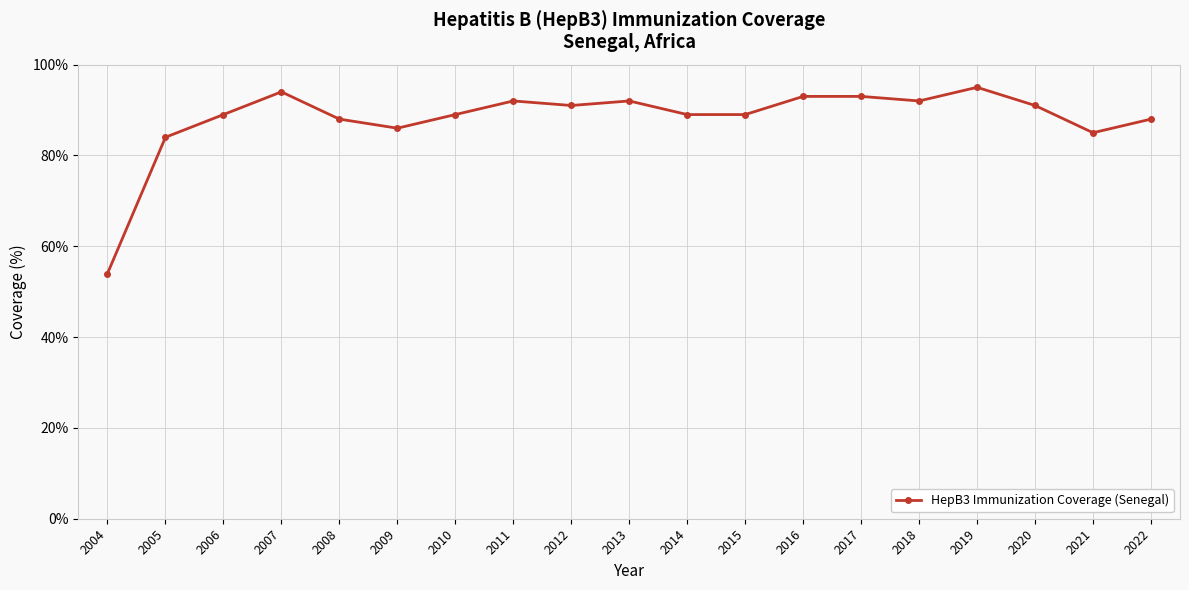

How many distinct data groups are displayed?

1